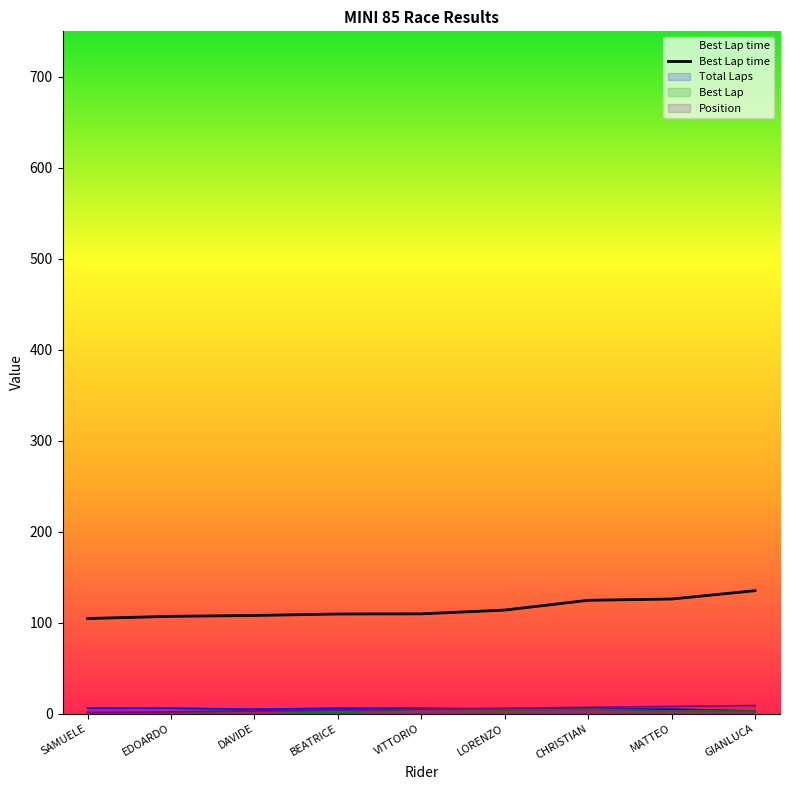

What value does the data have at EDOARDO?

107.0